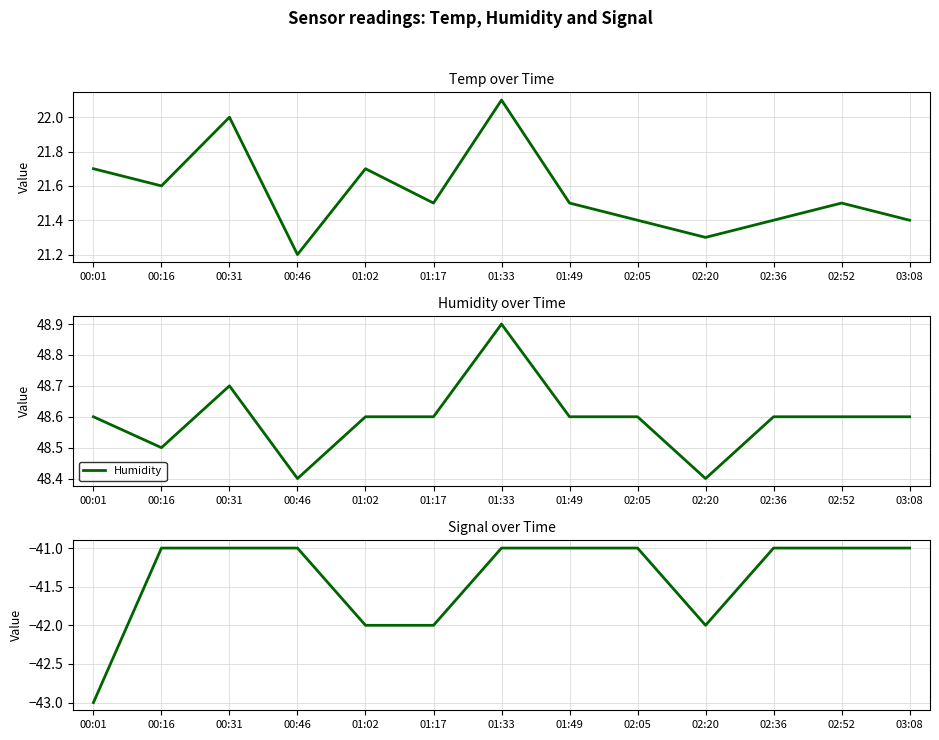

At 01:17, list the series in order from largest to smallest.

Humidity, Temp, Signal